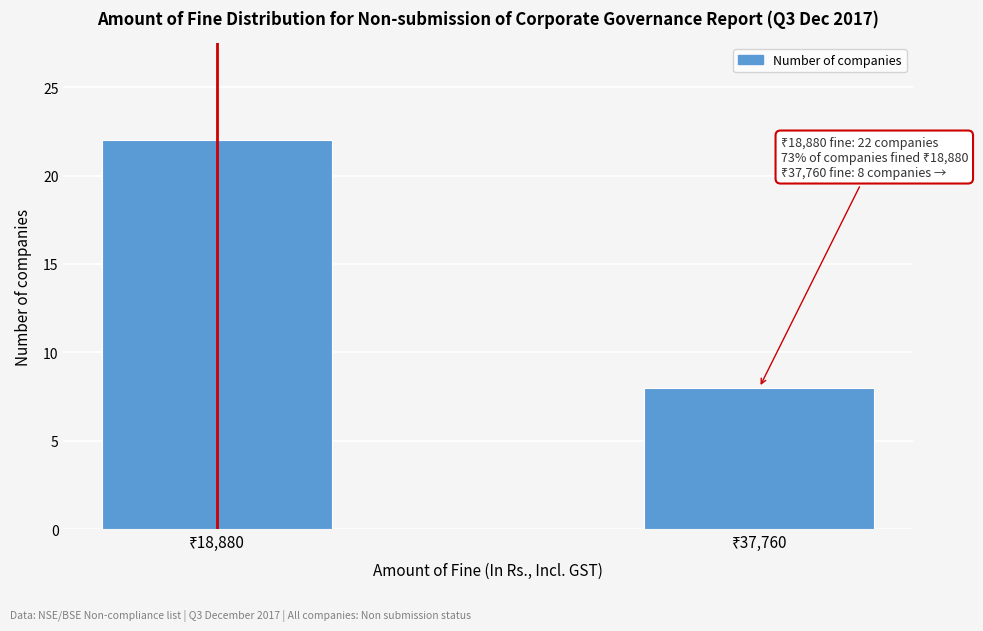

Reading left to right, transcribe all the data shown in this chart.

22	8